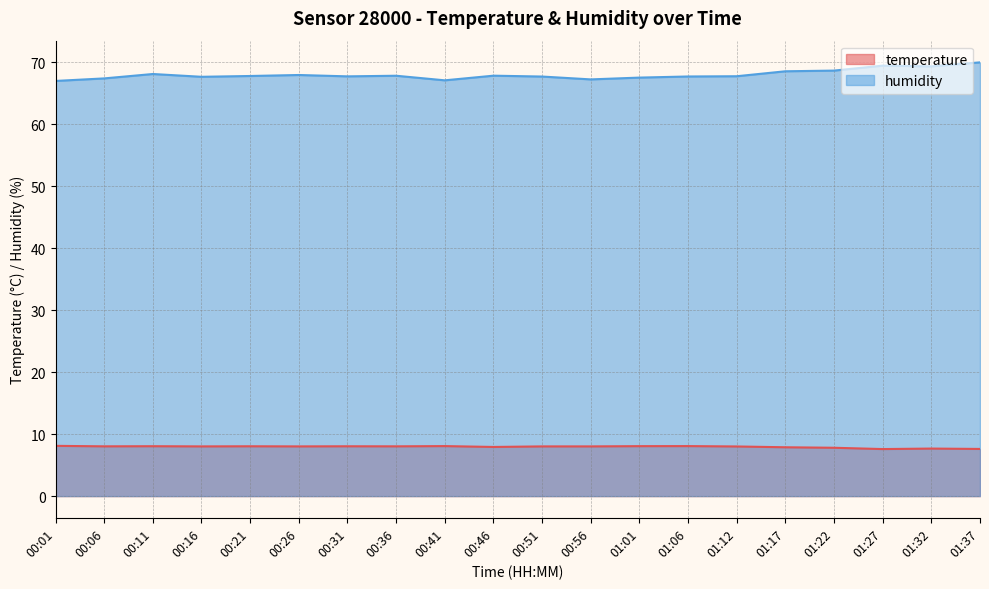

Reading left to right, extract all data points from this chart.

temperature: 8.1	8.0	8.1	8.0	8.0	8.0	8.0	8.0	8.1	7.9	8.0	8.0	8.1	8.1	8.0	7.9	7.8	7.6	7.7	7.6
humidity: 67.0	67.4	68.1	67.7	67.8	68.0	67.7	67.8	67.1	67.8	67.7	67.2	67.5	67.7	67.8	68.6	68.7	69.5	69.3	70.0